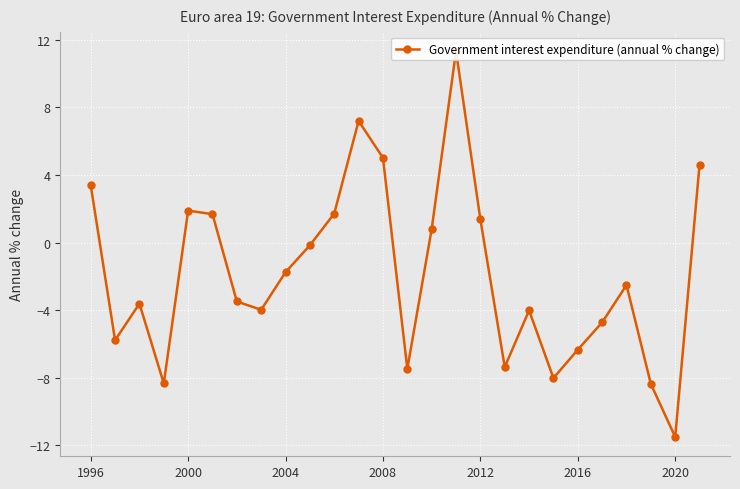

Reading left to right, transcribe all the data shown in this chart.

3.4	-5.8	-3.6	-8.3	1.9	1.7	-3.5	-4.0	-1.8	-0.2	1.7	7.2	5.0	-7.5	0.8	11.3	1.4	-7.4	-4.0	-8.0	-6.3	-4.7	-2.5	-8.4	-11.5	4.6